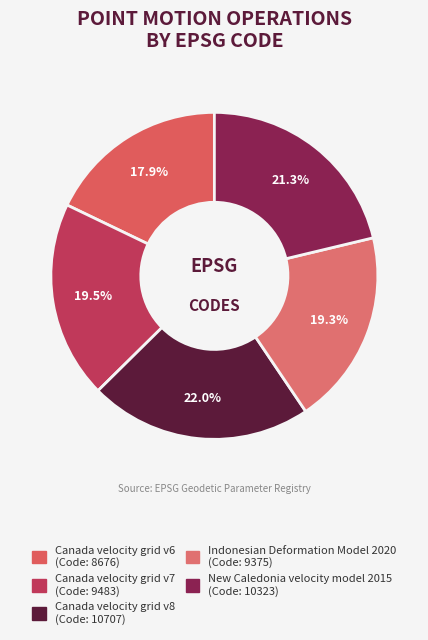

How many segments does this pie chart have?

5